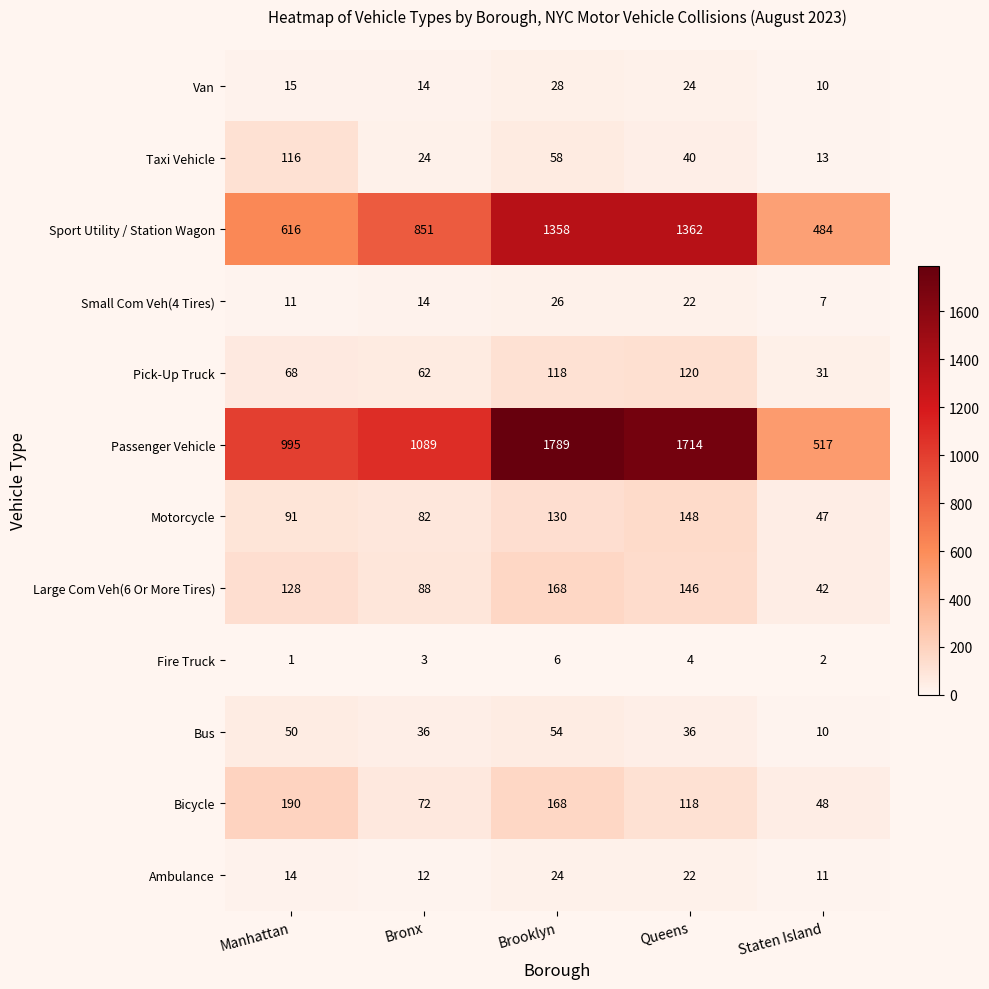

Is it true that Pick-Up Truck equals 62 at Bronx?

True